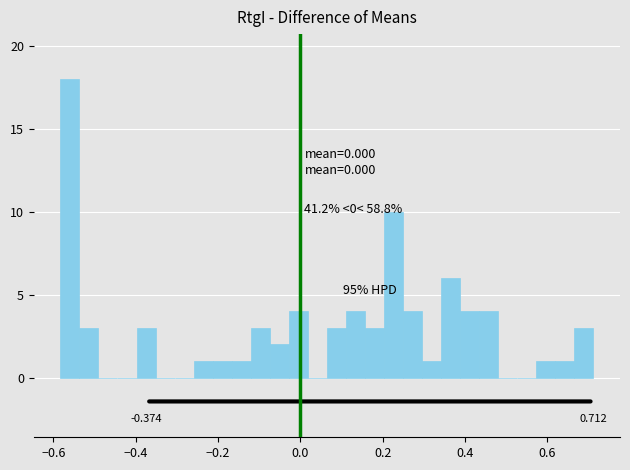

Read against the x-axis, roughly where is the centre of the tallest bar?

-0.56